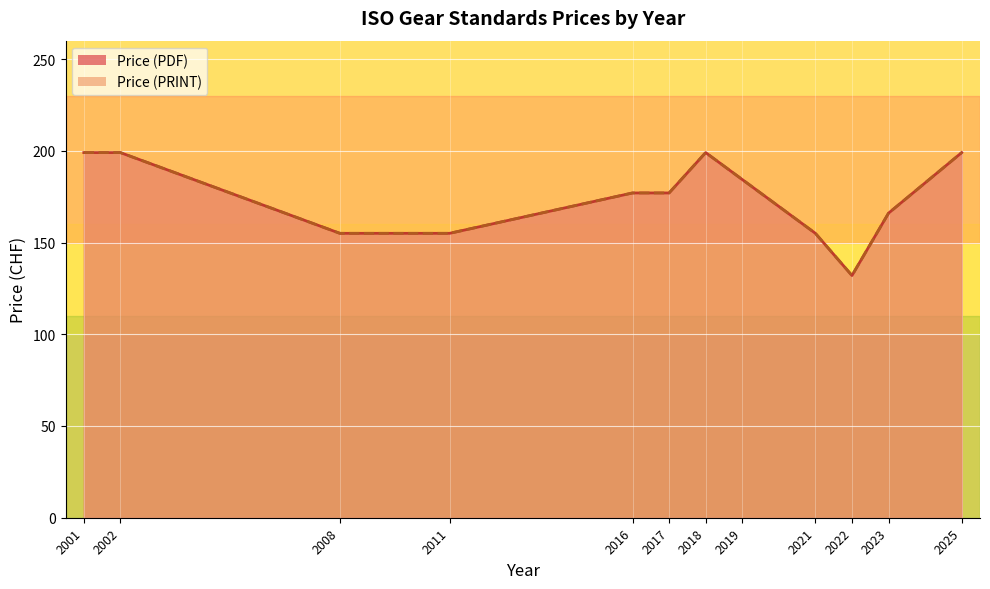

Does the chart display data point markers on the line(s)?

No